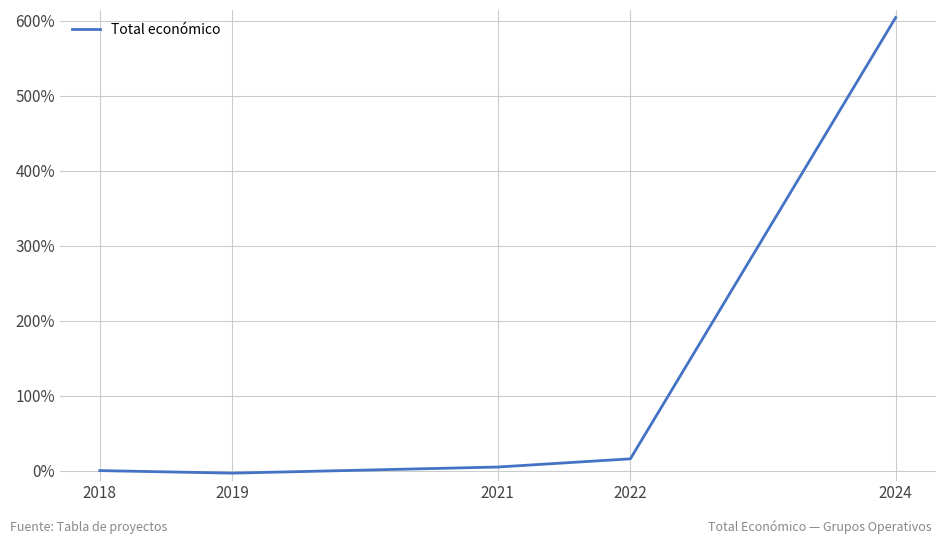

Reading right to left, transcribe all the data shown in this chart.

604.3	15.7	4.8	-3.4	0.0